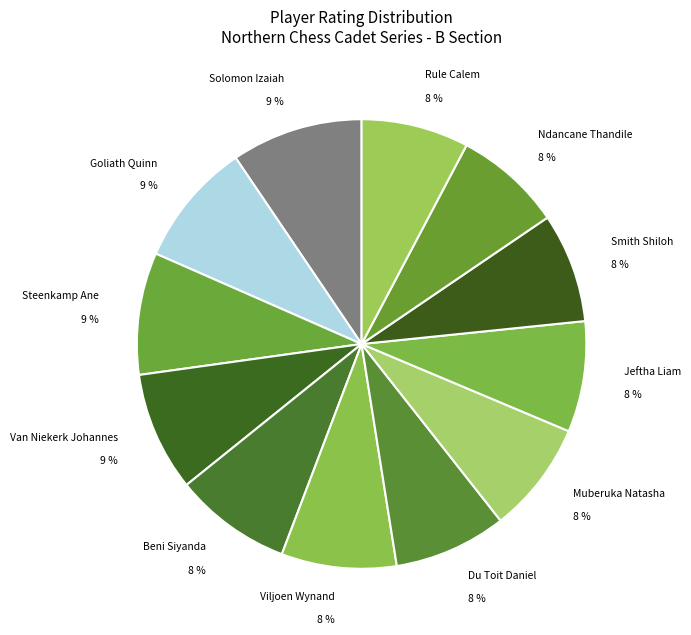

Is Viljoen Wynand the majority of the pie?

No